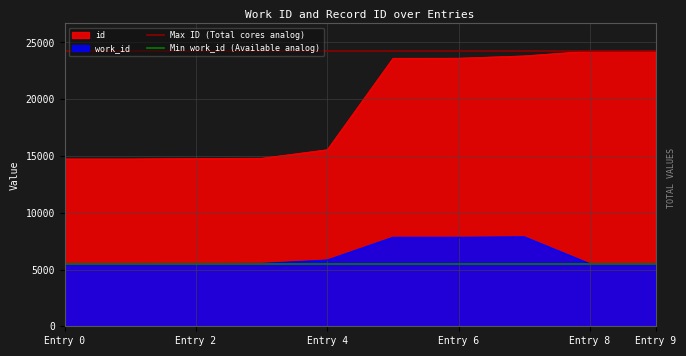

Reading left to right, what are all the values shown in this chart?

work_id: 14742=5507	14743=5507	14783=5520	14804=5535	15555=5832	23609=7836	23617=7836	23821=7877	24242=5507	24250=5507
id: 14742=14742	14743=14743	14783=14783	14804=14804	15555=15555	23609=23609	23617=23617	23821=23821	24242=24242	24250=24250